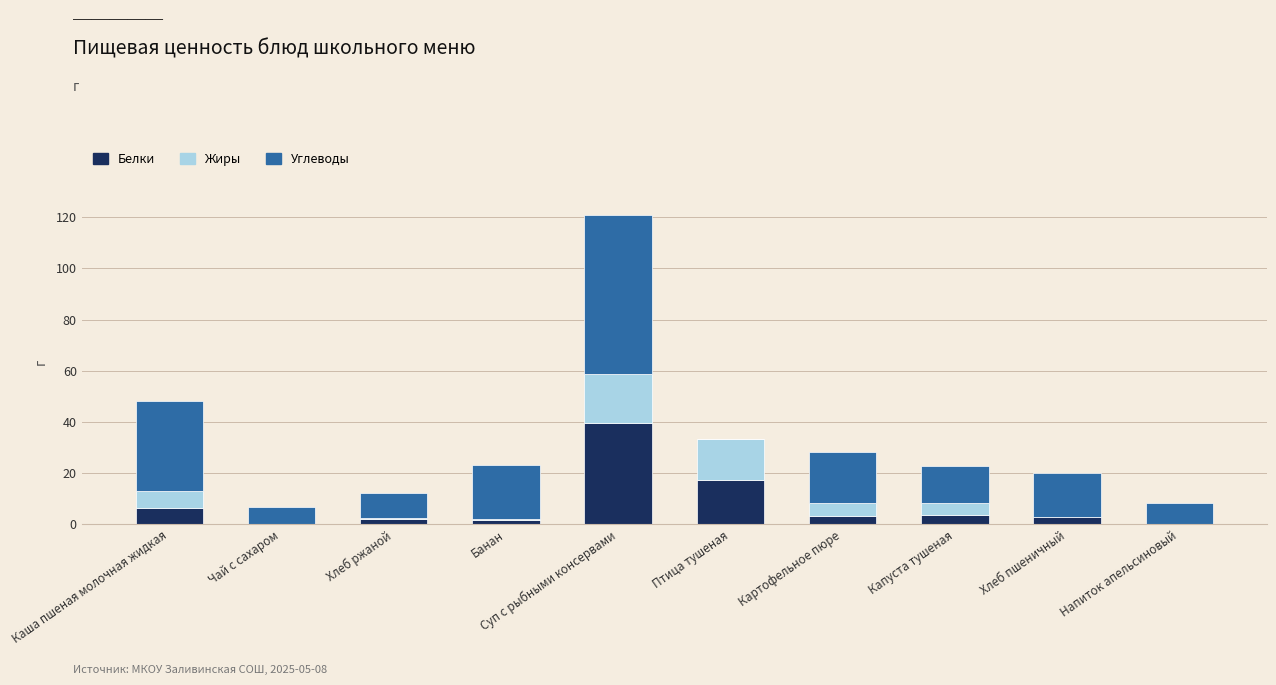

Is it true that Белки equals 10.2 at Каша пшеная молочная жидкая?

False